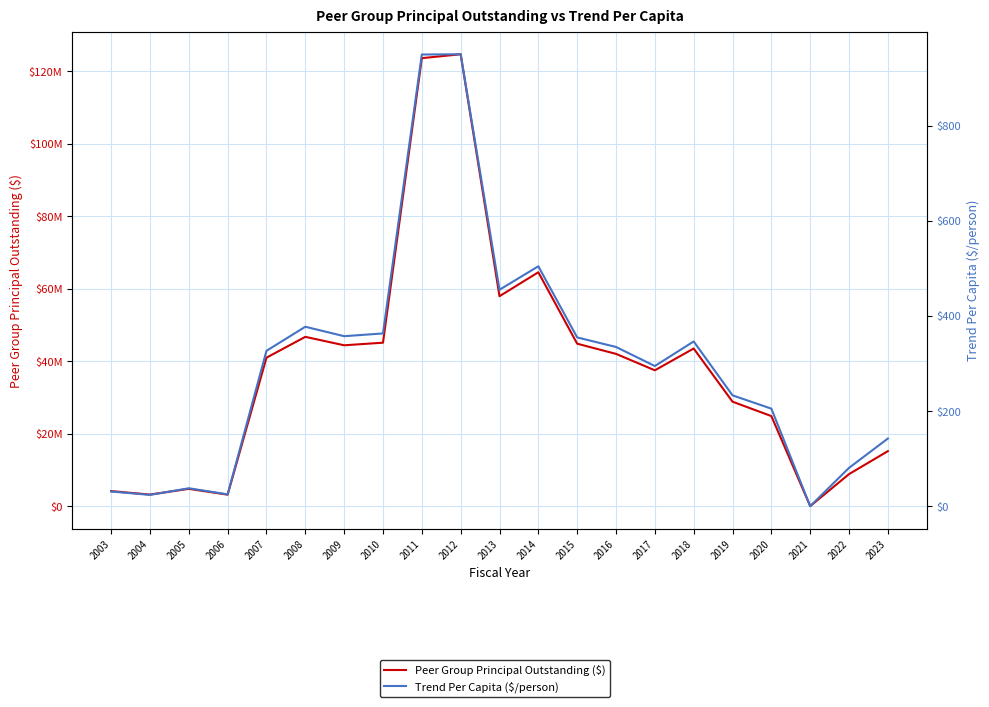

Which category has the highest value in the Peer Group Principal Outstanding ($) series?

2012